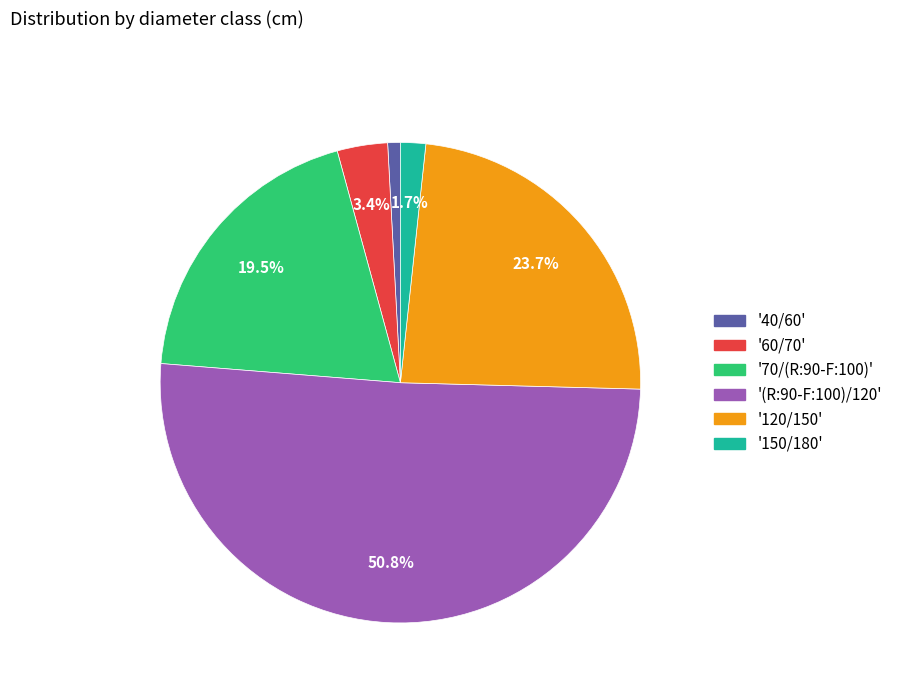

Which slice is the largest?

'(R:90-F:100)/120'